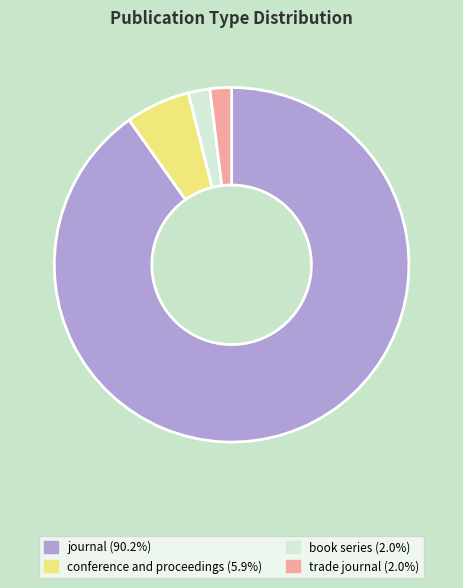

How many slices are in this pie chart?

4